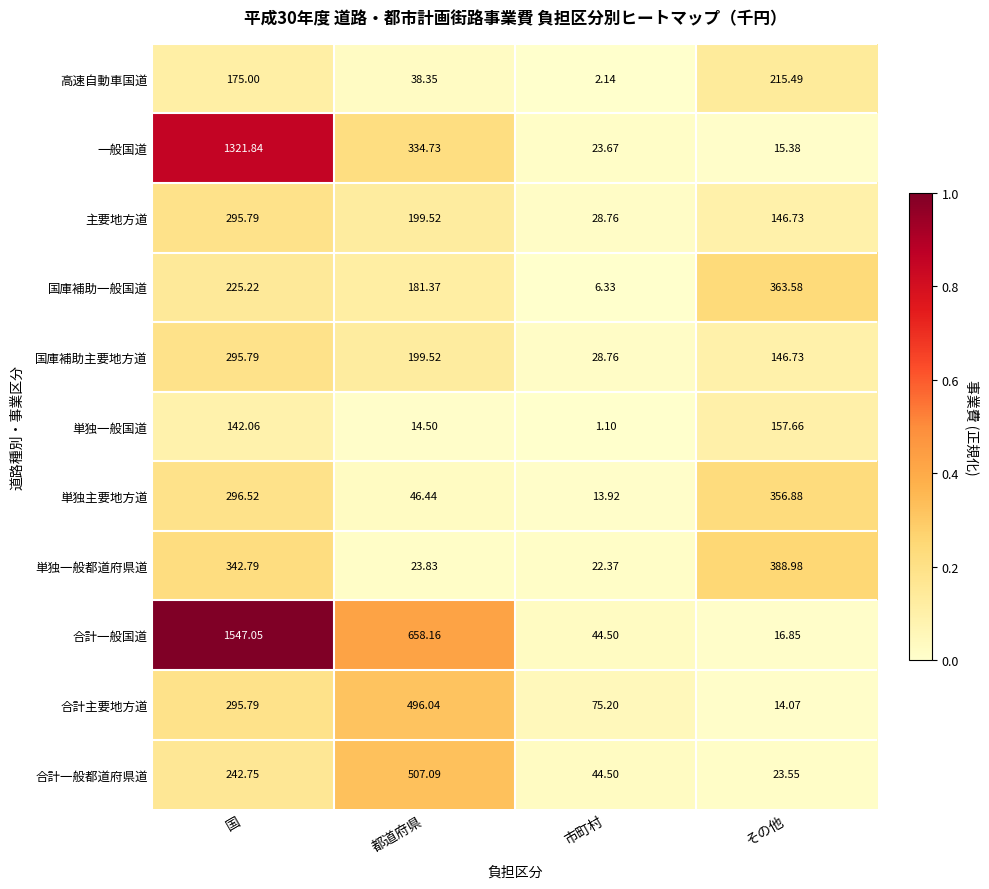

Which category has the highest value in the 高速自動車国道 series?

その他